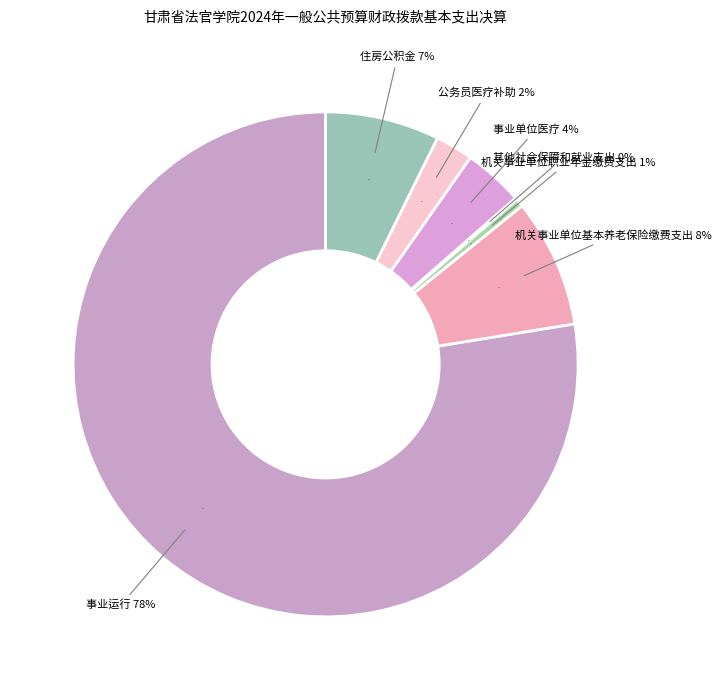

To the nearest percent, what portion does 事业单位医疗 represent?

4%